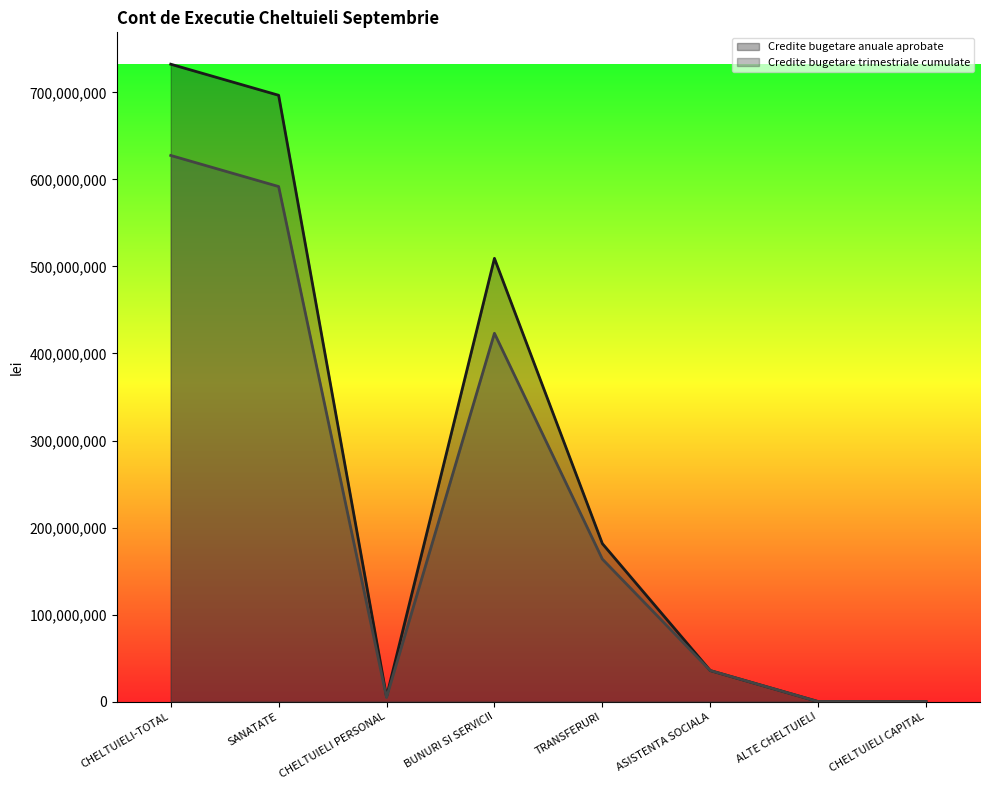

Reading left to right, extract all data points from this chart.

Credite bugetare anuale aprobate: 732332140	696630890	5736020	509272880	181557990	35691250	64000	10000
Credite bugetare trimestriale cumulate: 627488500	591787250	4758850	423221010	163761390	35691250	46000	10000